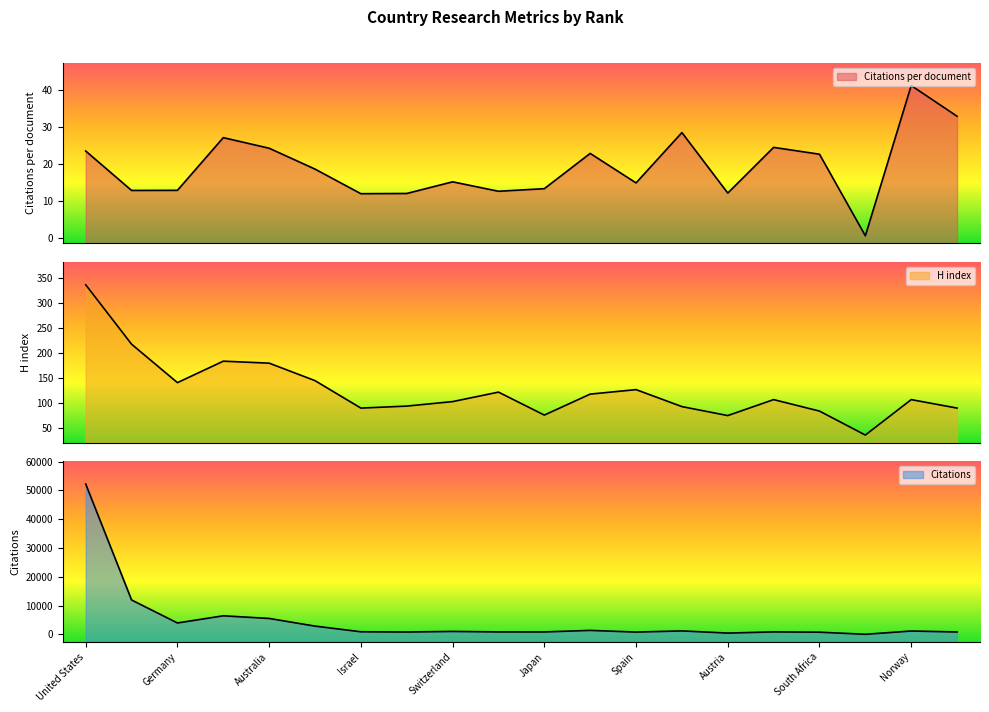

What is the difference between the maximum and minimum values in the Citations series?

52190.0